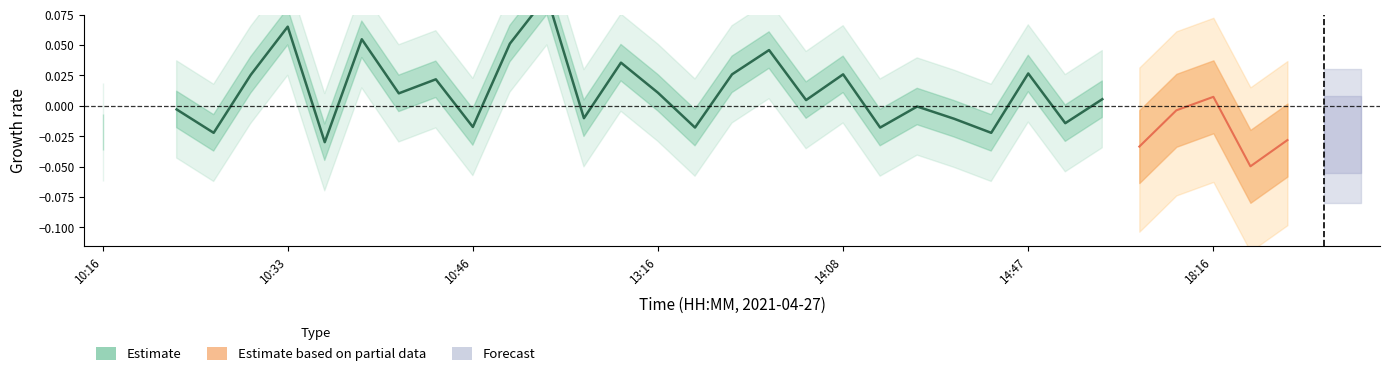

Does the chart display data point markers on the line(s)?

No